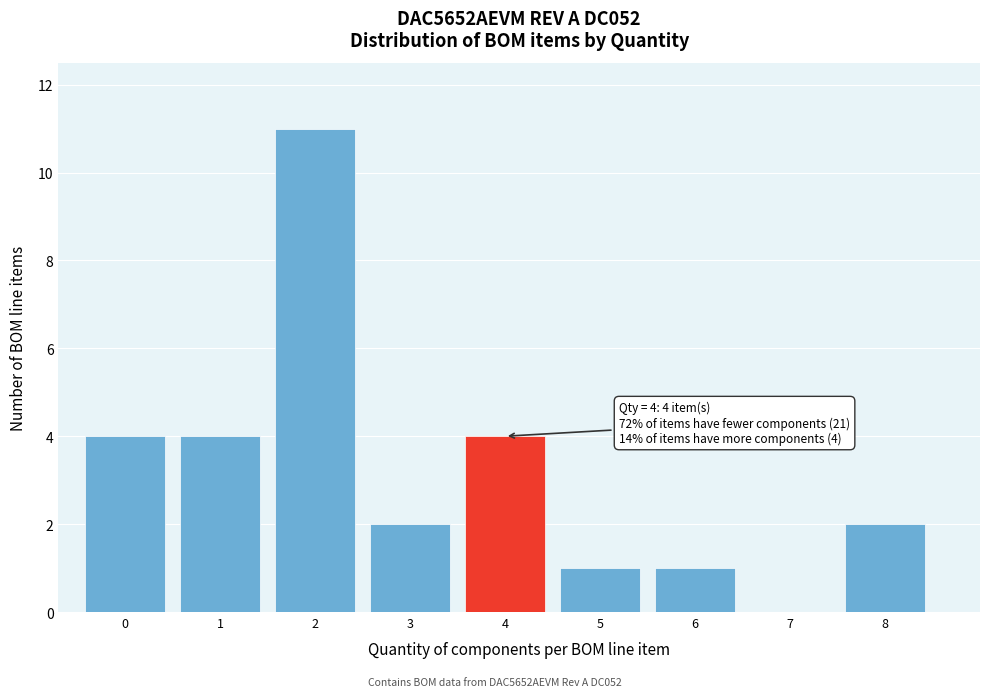

Over which range of the x-axis is the bar tallest?

1.5 to 2.5